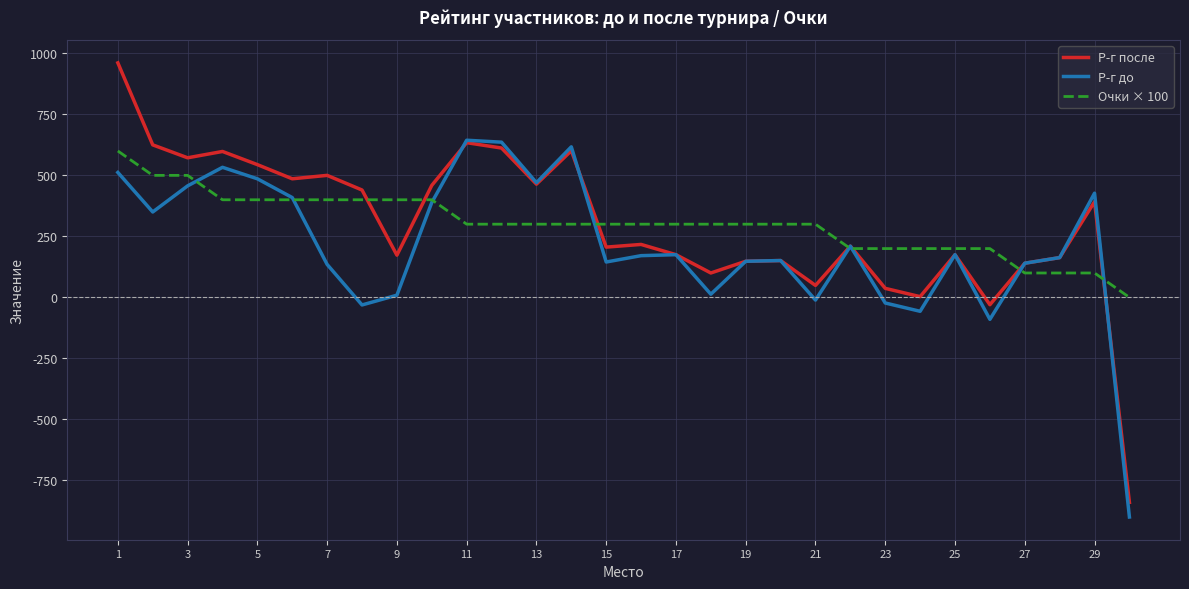

How many values in Р-г до are below zero?

6